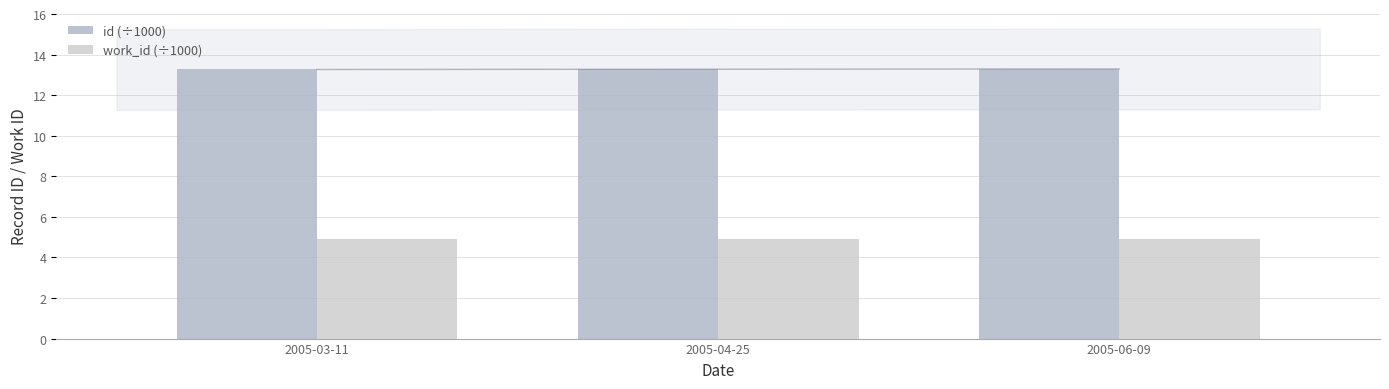

How many groups of bars are there?

3